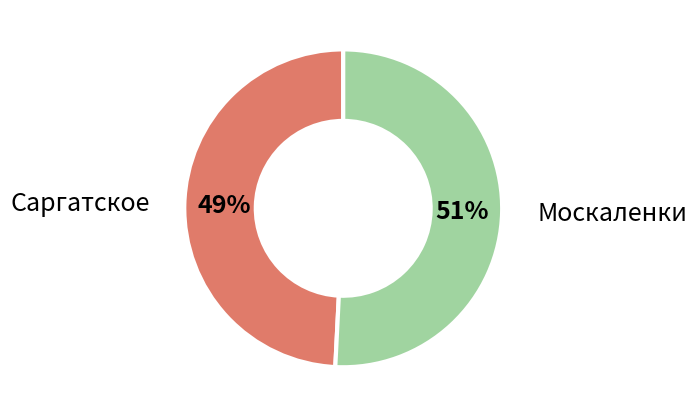

Which slice represents more than half of the pie?

Москаленки